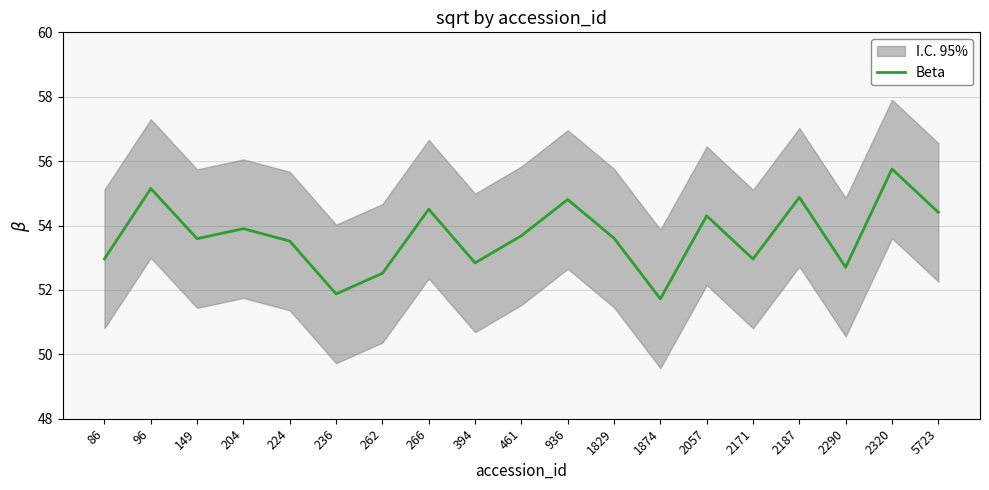

At which label does the data first exceed 53?

96